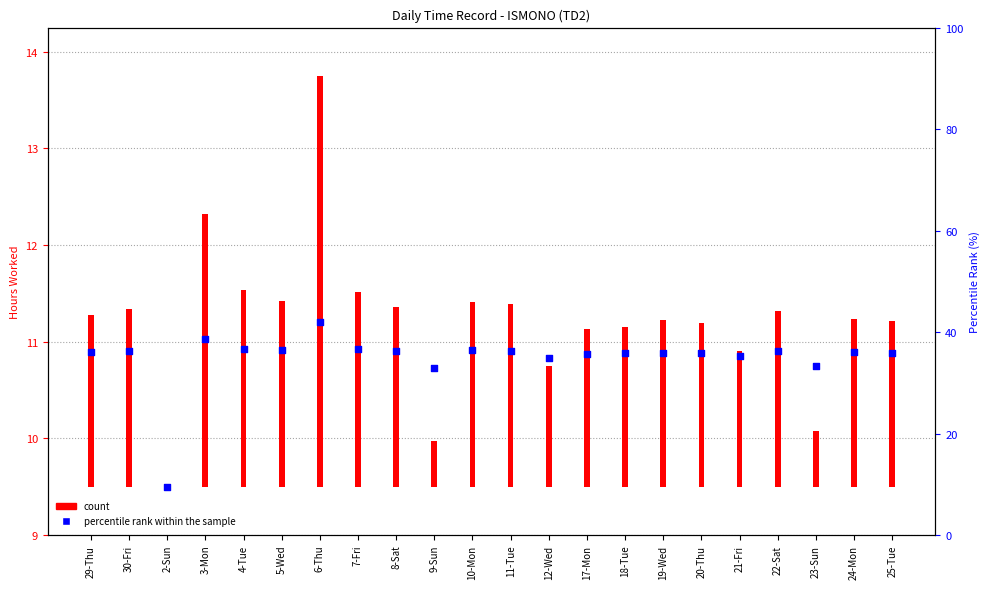

At how many categories does at least one series exceed 5?

22